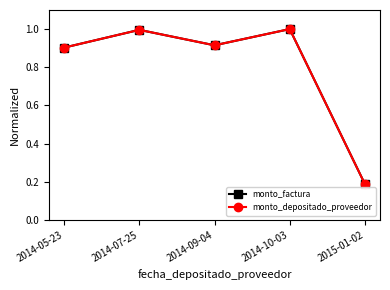

Is it true that monto_depositado_proveedor equals 0.5 at 2014-10-03?

False